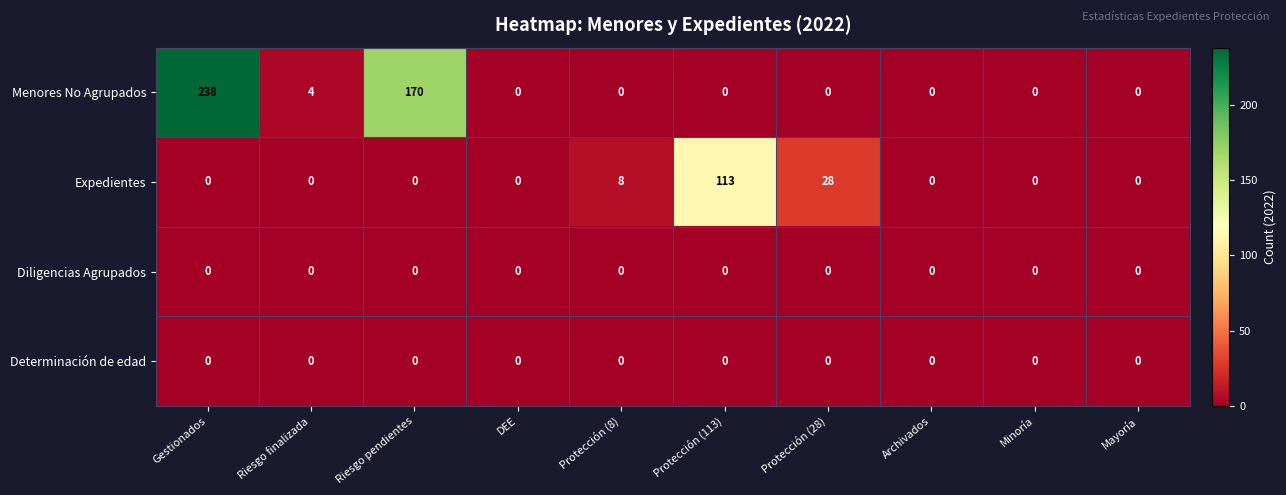

What is the total value across all series at Riesgo pendientes?

170